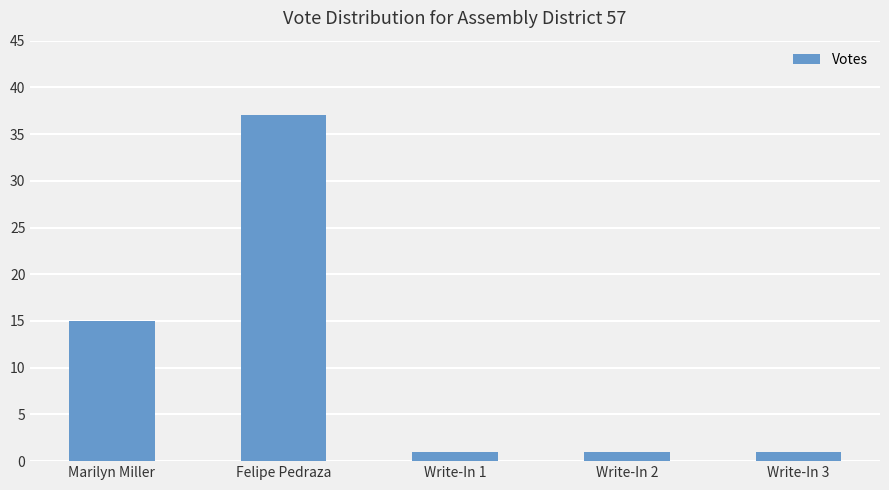

What is the label of the 5th bar from the right?

Marilyn Miller